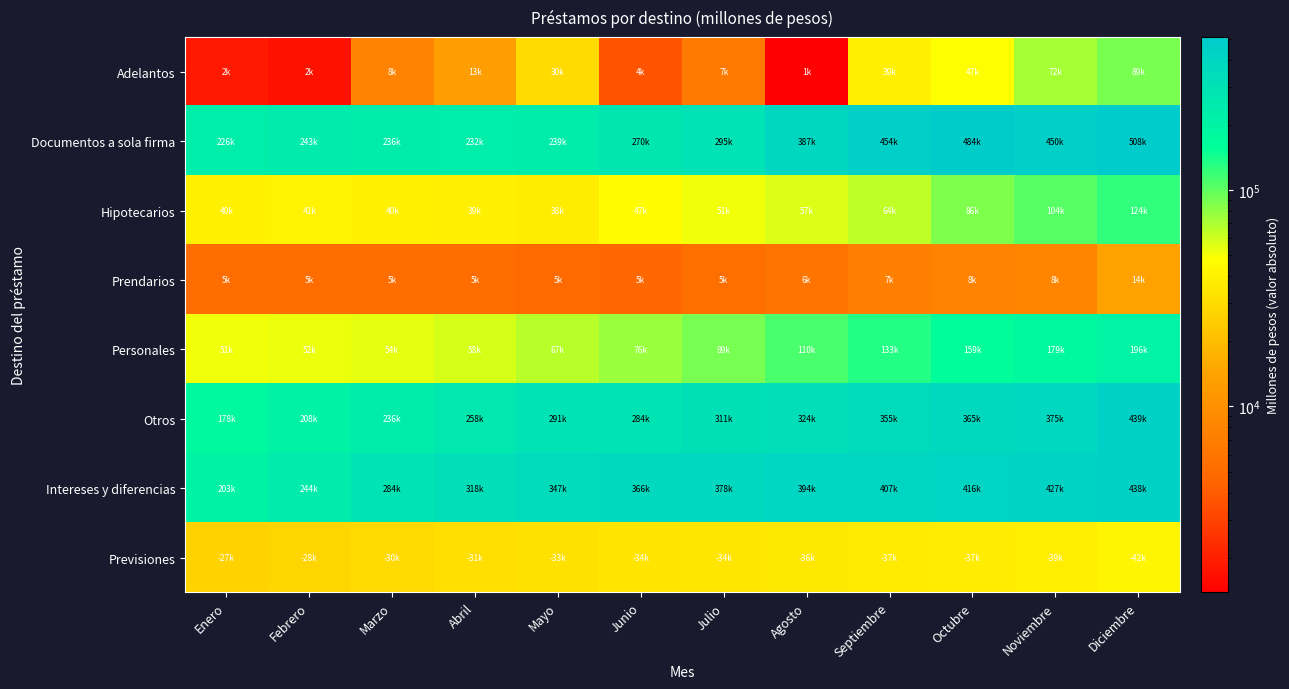

What is the difference between the highest and lowest values at Agosto?

392195.2